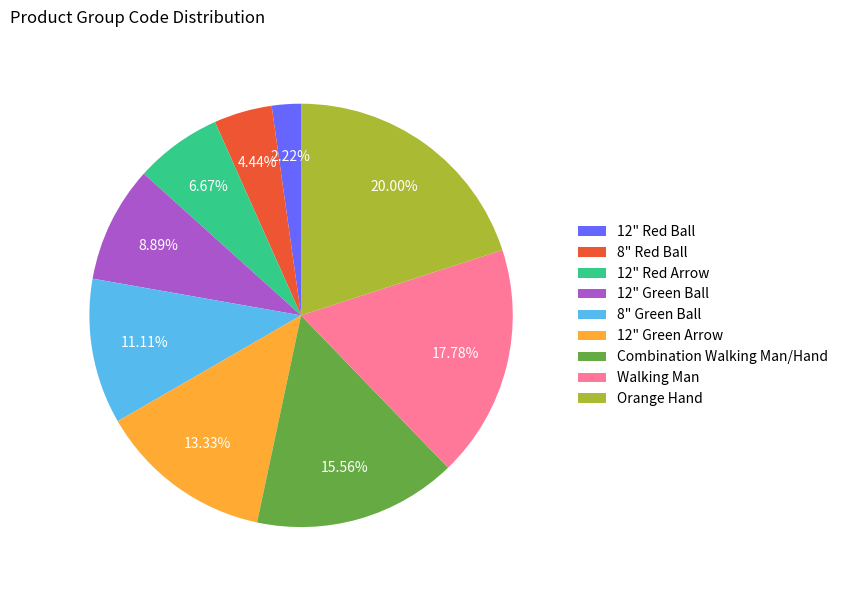

Approximately how many times larger is the value at 12" Red Ball compared to 12" Red Arrow?

0.3